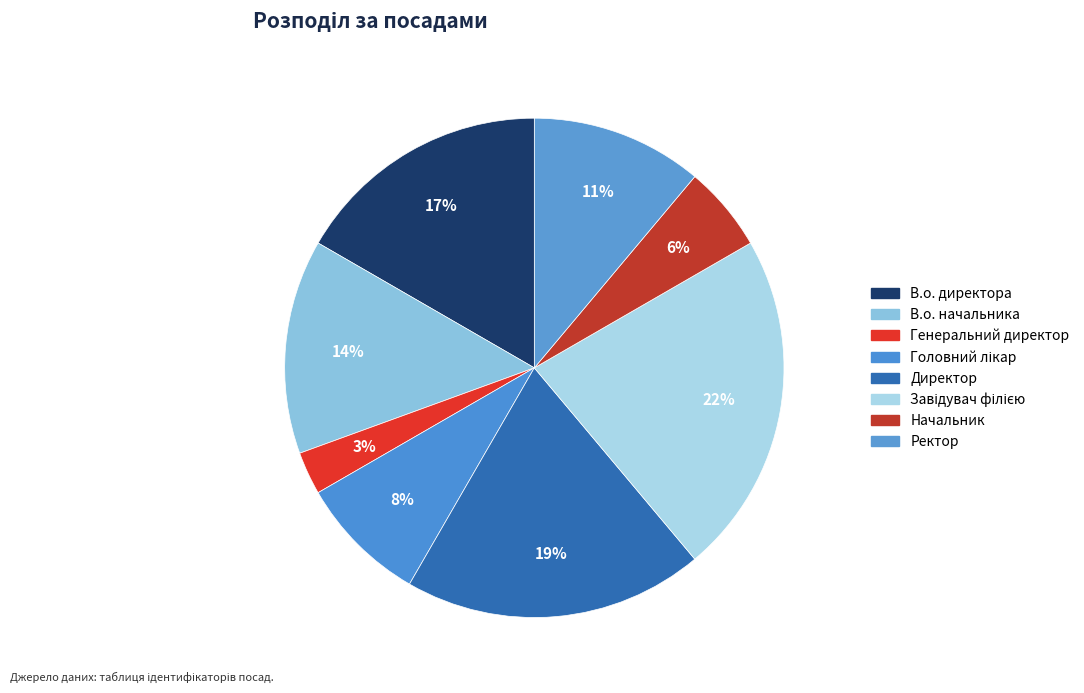

Which category has the smallest portion of the pie?

Генеральний директор